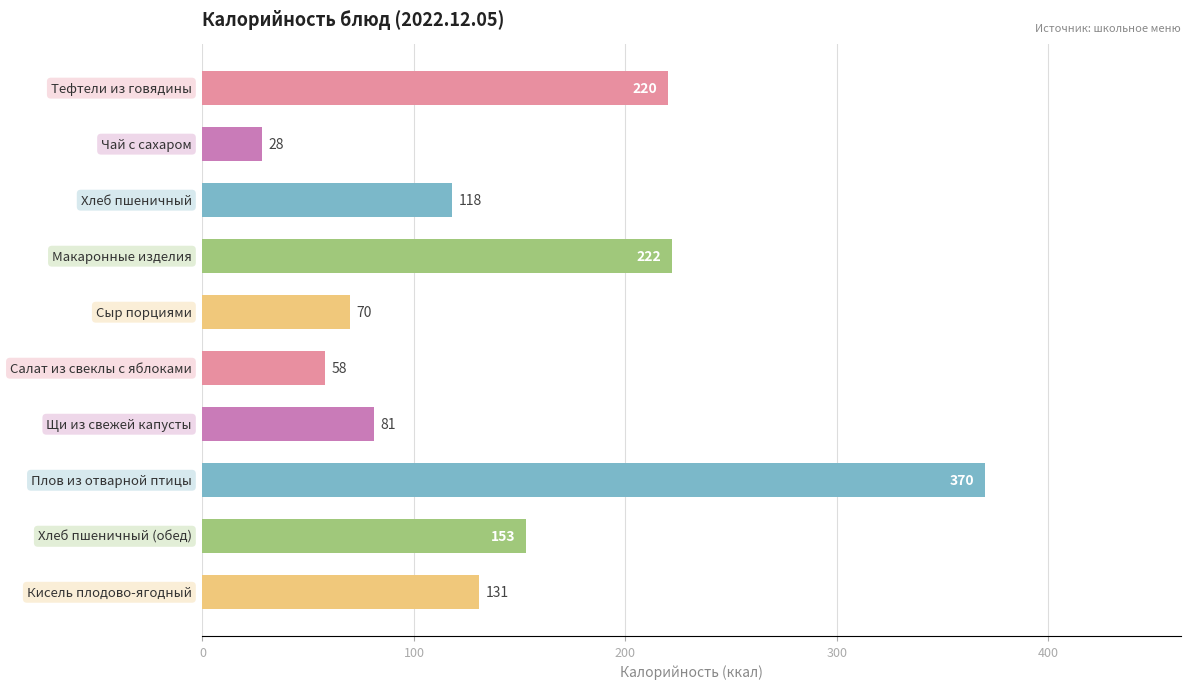

What is the difference between the second highest and minimum values?

194